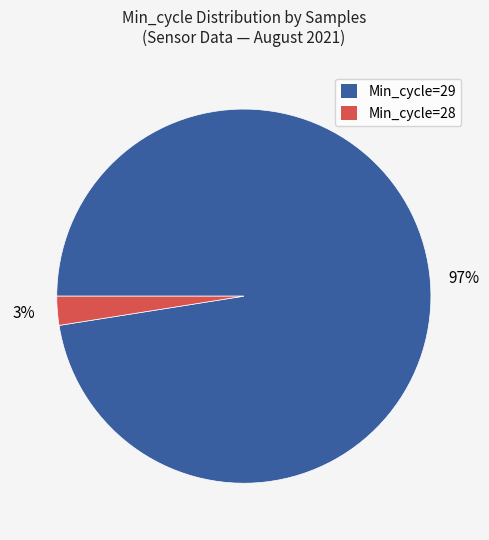

True or false: Min_cycle=28 accounts for 13% of the total.

False